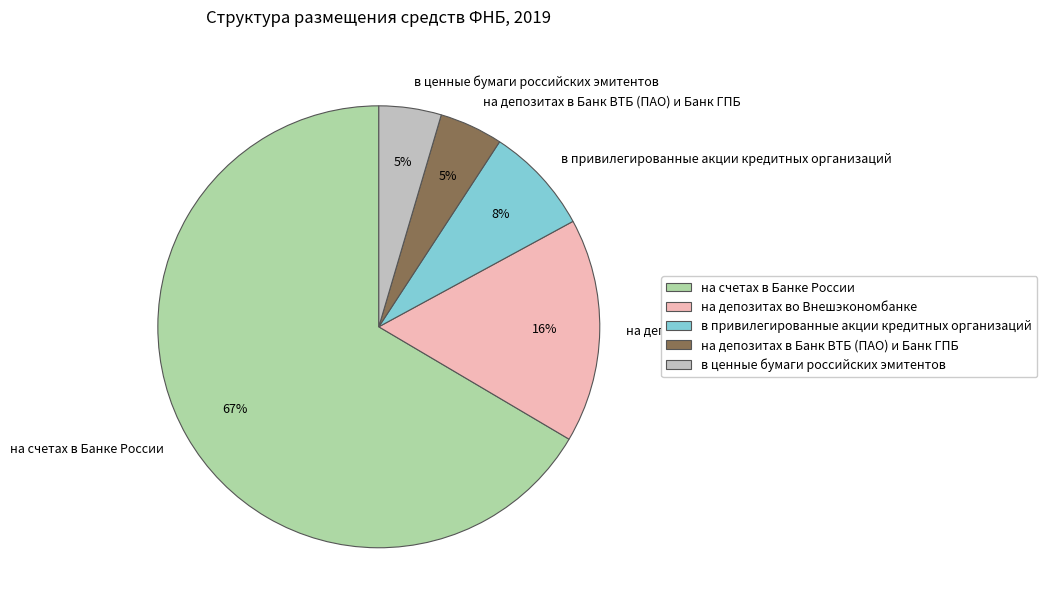

What is the majority slice?

на счетах в Банке России